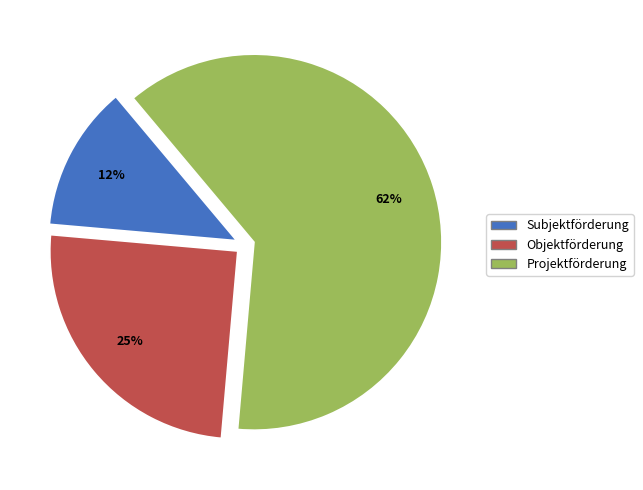

Rank the categories by value from lowest to highest.

Subjektförderung, Objektförderung, Projektförderung